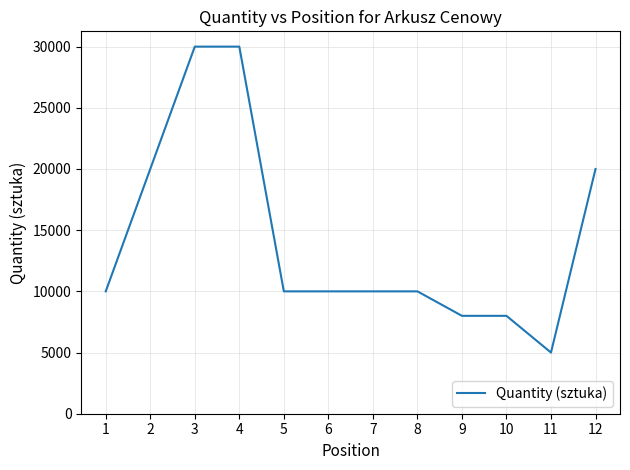

Is this an area chart (filled region under the line)?

No